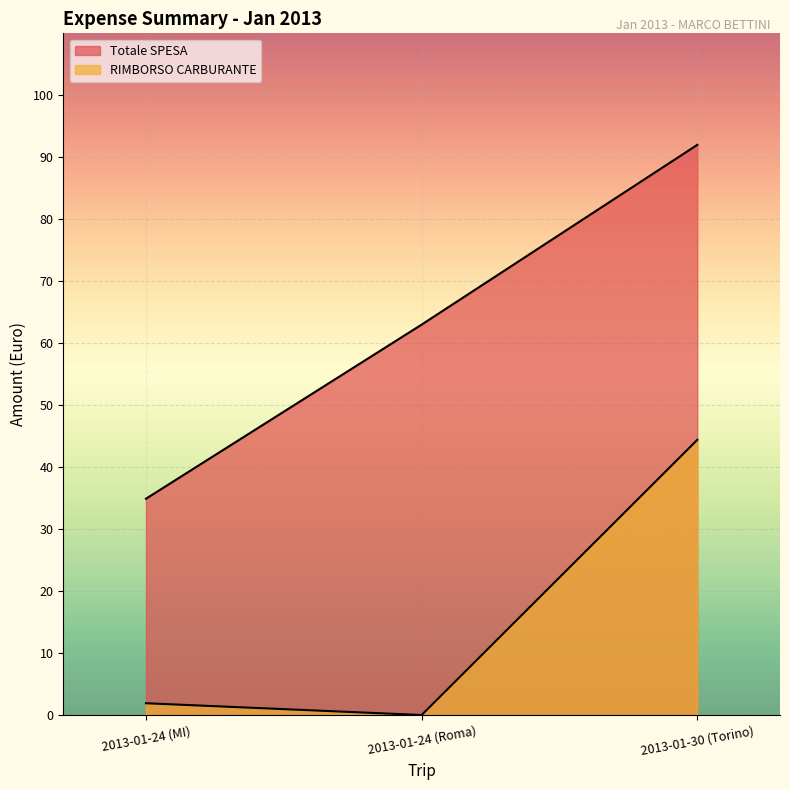

Reading left to right, what are all the values shown in this chart?

Totale SPESA: 2013-01-24 (MI)=34.9	2013-01-24 (Roma)=63.0	2013-01-30 (Torino)=92.0
RIMBORSO CARBURANTE: 2013-01-24 (MI)=1.9	2013-01-24 (Roma)=0.0	2013-01-30 (Torino)=44.4